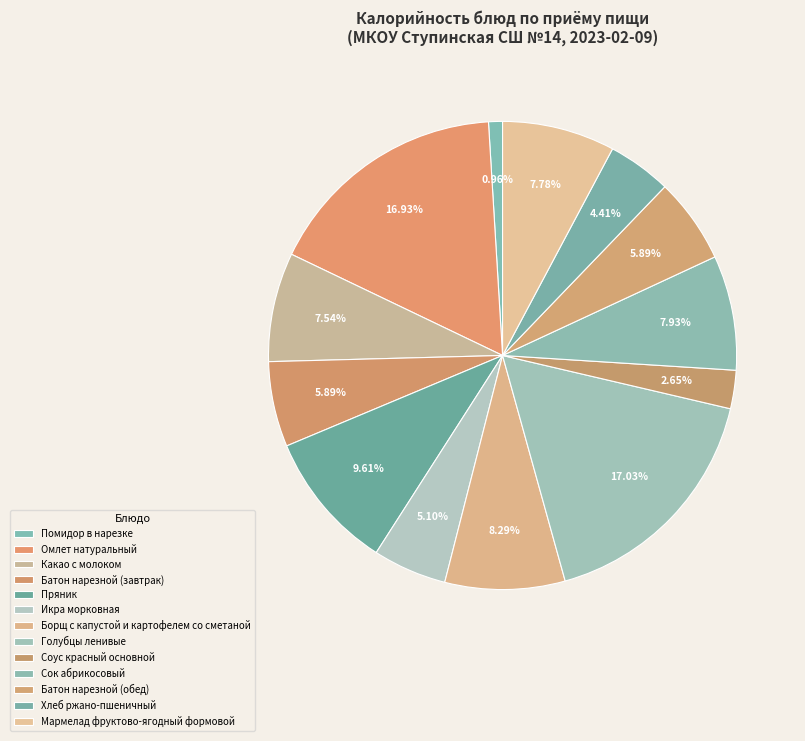

Is there a majority slice in this chart?

No